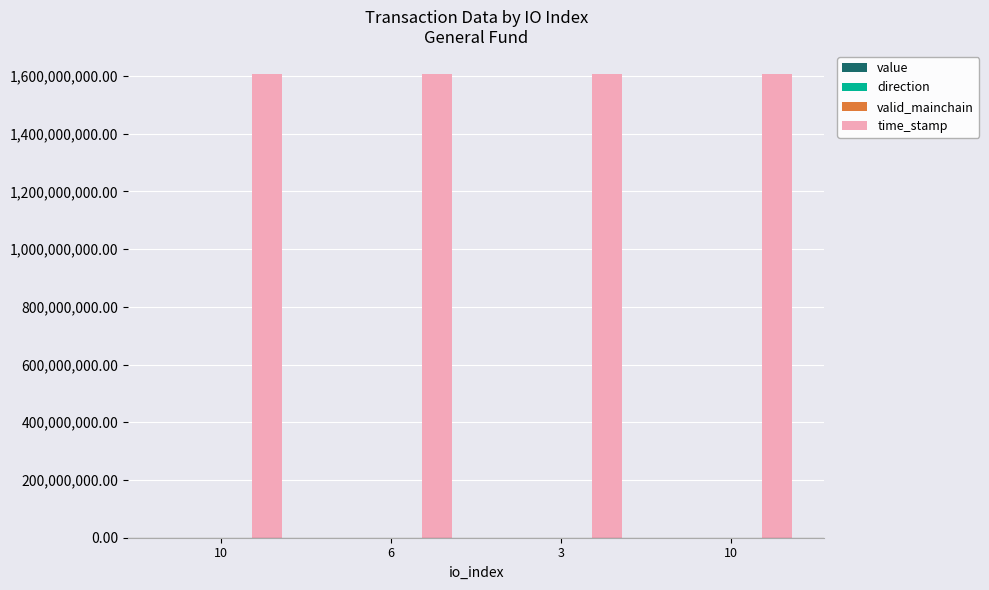

Reading right to left, list all the values displayed in this chart.

value: 10=0.7	3=0.2	6=0.2	10=0.7
direction: 10=1.0	3=1.0	6=-1.0	10=-1.0
valid_mainchain: 10=1.0	3=1.0	6=1.0	10=1.0
time_stamp: 10=1606096857.0	3=1606097267.0	6=1606101002.0	10=1606104467.0